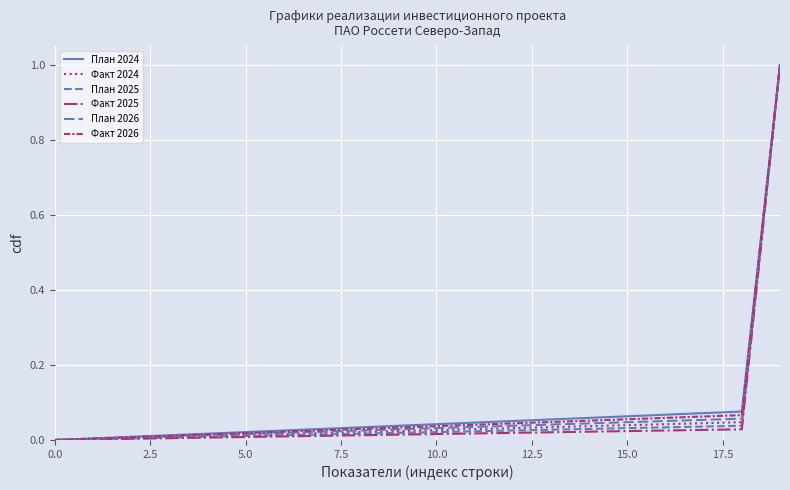

Reading left to right, transcribe all the data shown in this chart.

План 2024: 0.0	0.0	0.0	0.0	0.0	0.0	0.0	0.0	0.0	0.0	0.0	0.0	0.1	0.1	0.1	0.1	0.1	0.1	0.1	1.0
Факт 2024: 0.0	0.0	0.0	0.0	0.0	0.0	0.0	0.0	0.0	0.0	0.0	0.0	0.0	0.0	0.0	0.0	0.0	0.0	0.0	1.0
План 2025: 0.0	0.0	0.0	0.0	0.0	0.0	0.0	0.0	0.0	0.0	0.0	0.0	0.0	0.0	0.0	0.0	0.0	0.0	0.0	1.0
Факт 2025: 0.0	0.0	0.0	0.0	0.0	0.0	0.0	0.0	0.0	0.0	0.0	0.0	0.0	0.0	0.0	0.0	0.0	0.0	0.0	1.0
План 2026: 0.0	0.0	0.0	0.0	0.0	0.0	0.0	0.0	0.0	0.0	0.0	0.0	0.0	0.0	0.0	0.0	0.1	0.1	0.1	1.0
Факт 2026: 0.0	0.0	0.0	0.0	0.0	0.0	0.0	0.0	0.0	0.0	0.0	0.0	0.0	0.0	0.1	0.1	0.1	0.1	0.1	1.0